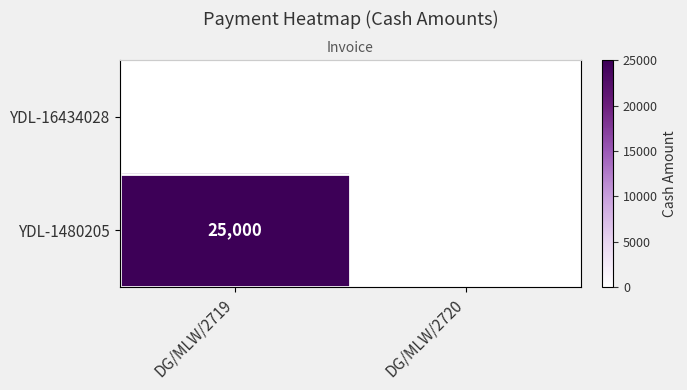

List the series in order of their peak value, lowest first.

YDL-16434028, YDL-1480205